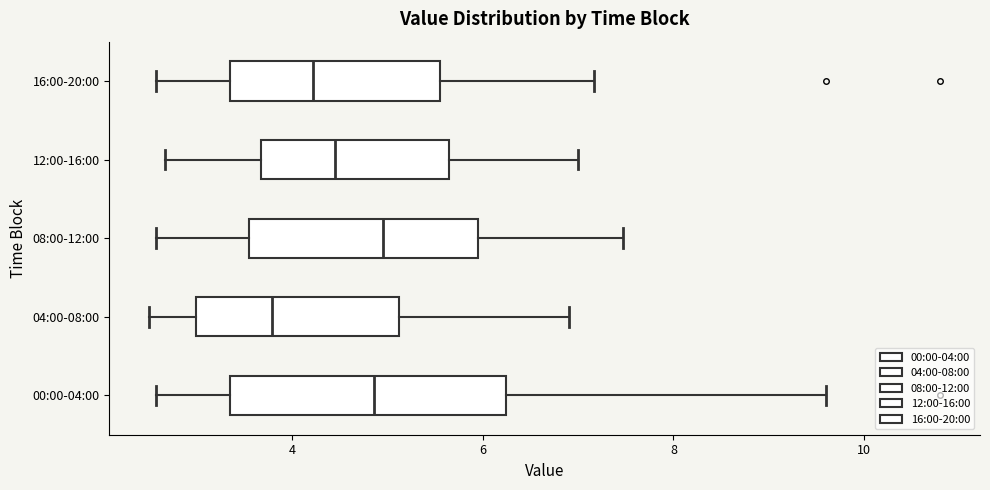

Where is the left edge of the box for 04:00-08:00 on the x-axis? The values are not printed on the chart, so give them approximately, as read against the axis.

3.0